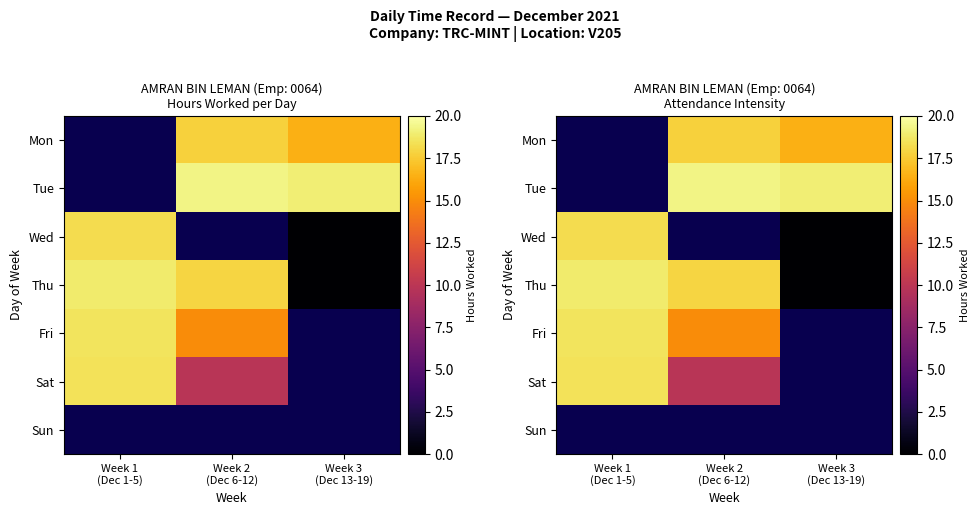

What is the sum of all Thu values?

36.8